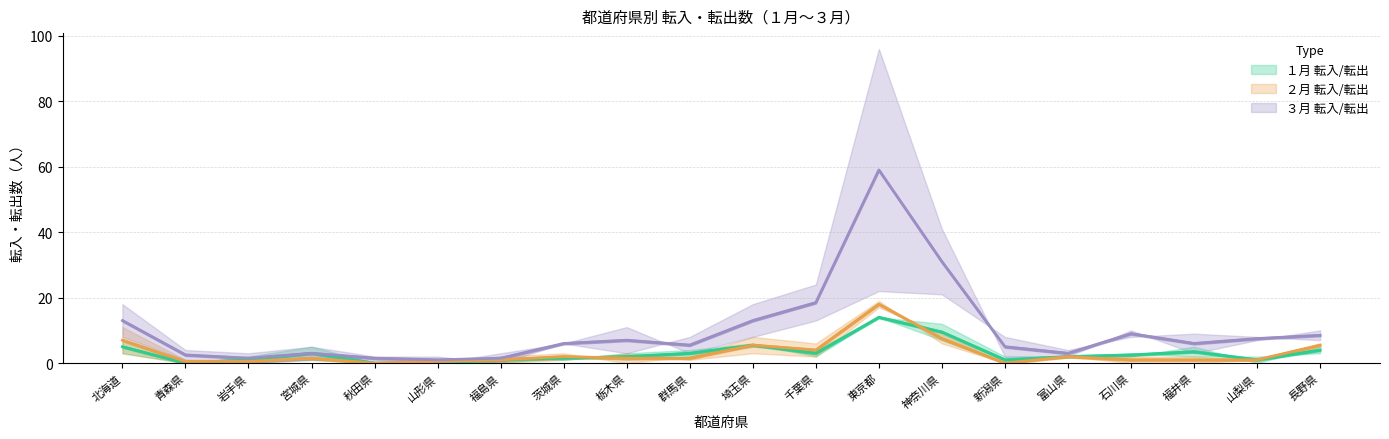

At which category does the chart reach its peak across all series?

東京都